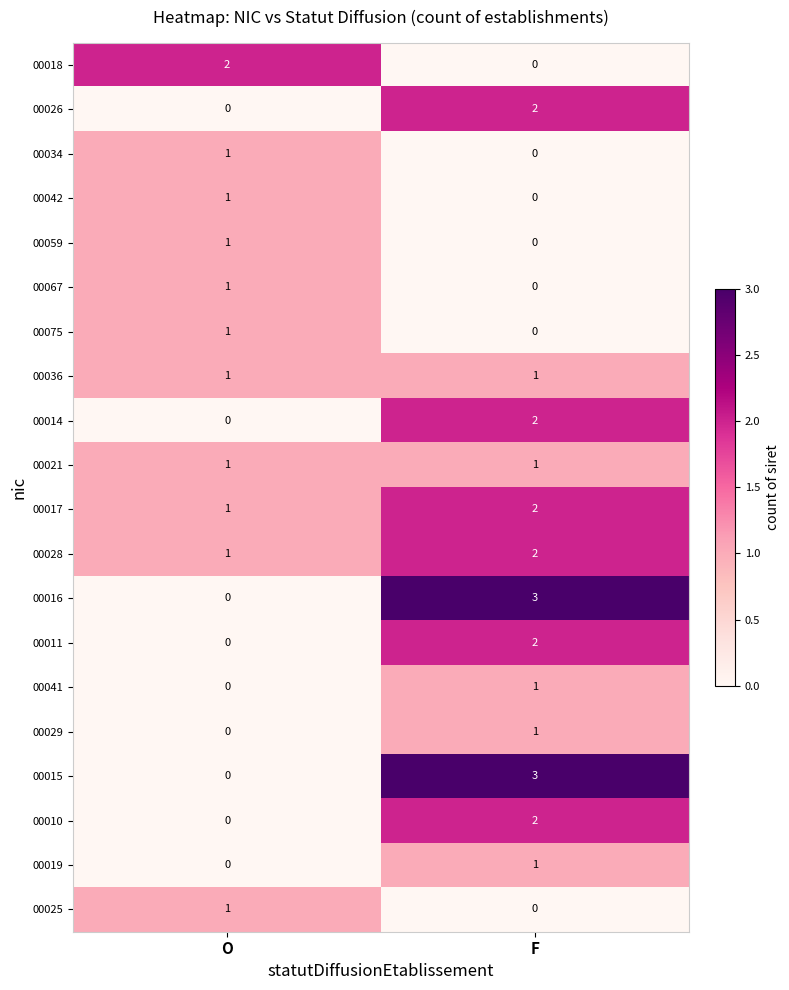

What is the spread (max minus min) of values at F?

3